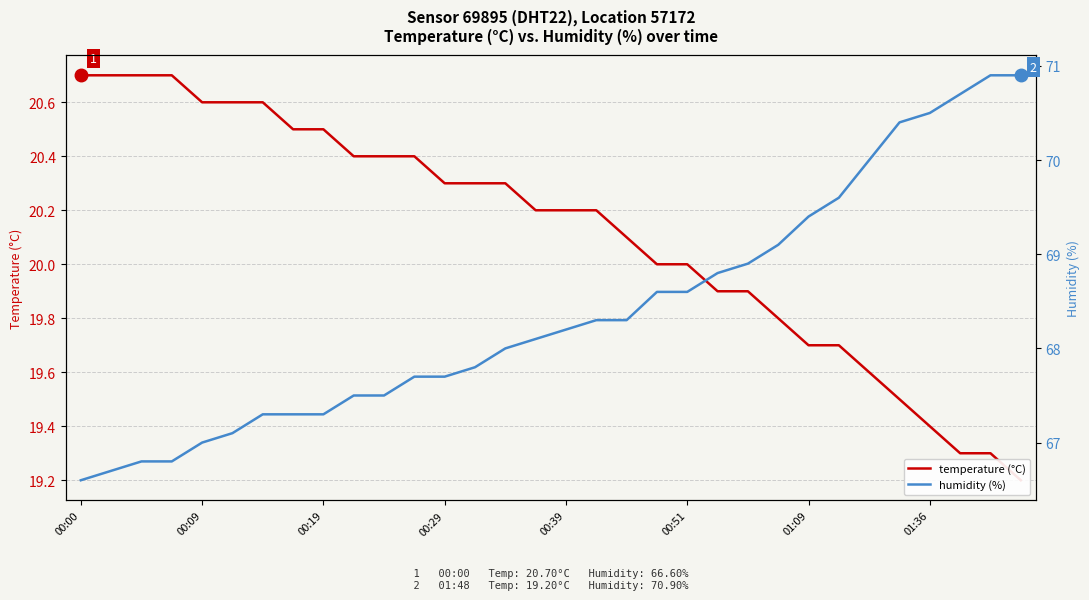

At which label does temperature (°C) first exceed 20?

00:00